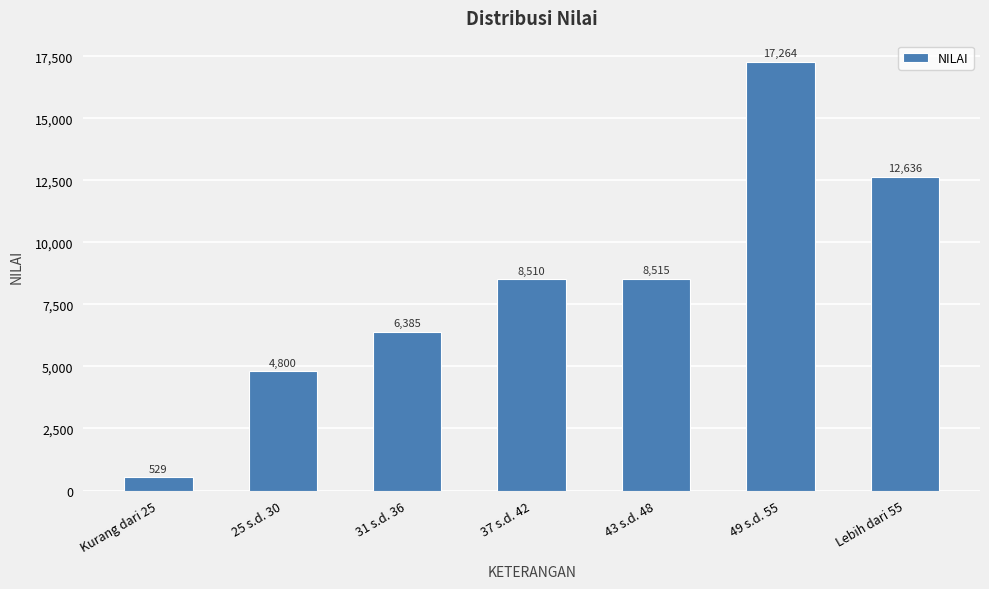

What value does the data have at 25 s.d. 30?

4800